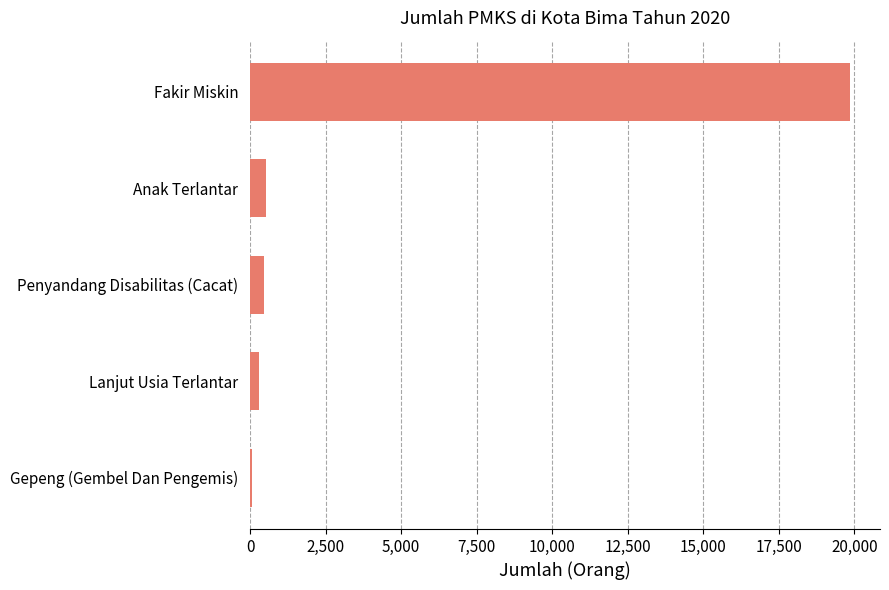

What is the greatest value displayed?

19854